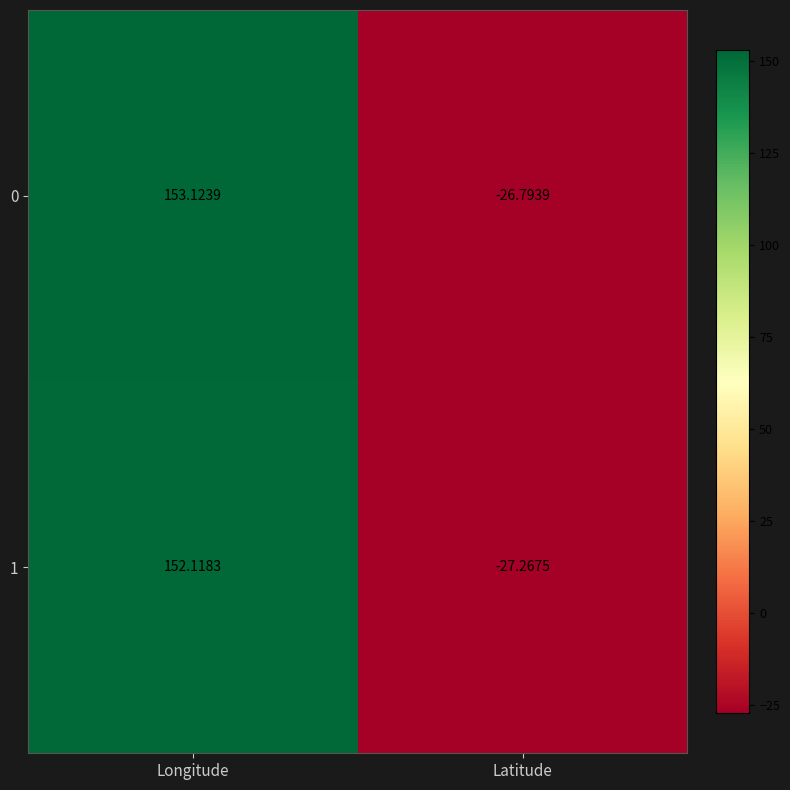

At which label does 0 first exceed 153?

Longitude